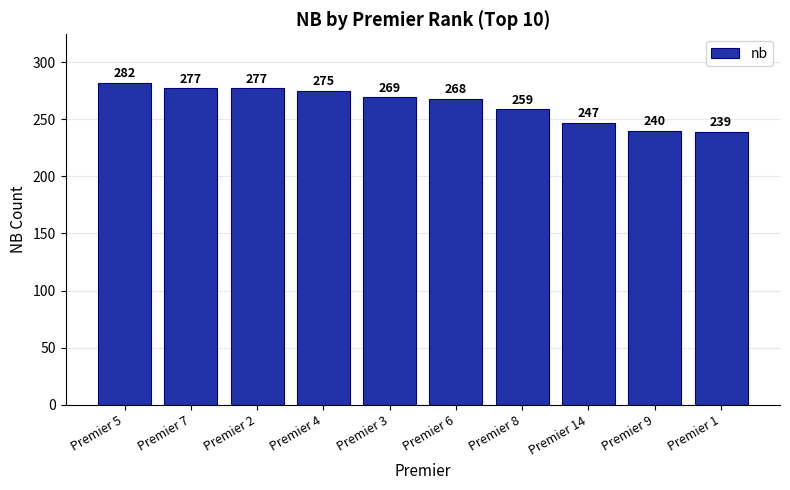

Reading left to right, extract all data points from this chart.

Premier 5=282	Premier 7=277	Premier 2=277	Premier 4=275	Premier 3=269	Premier 6=268	Premier 8=259	Premier 14=247	Premier 9=240	Premier 1=239